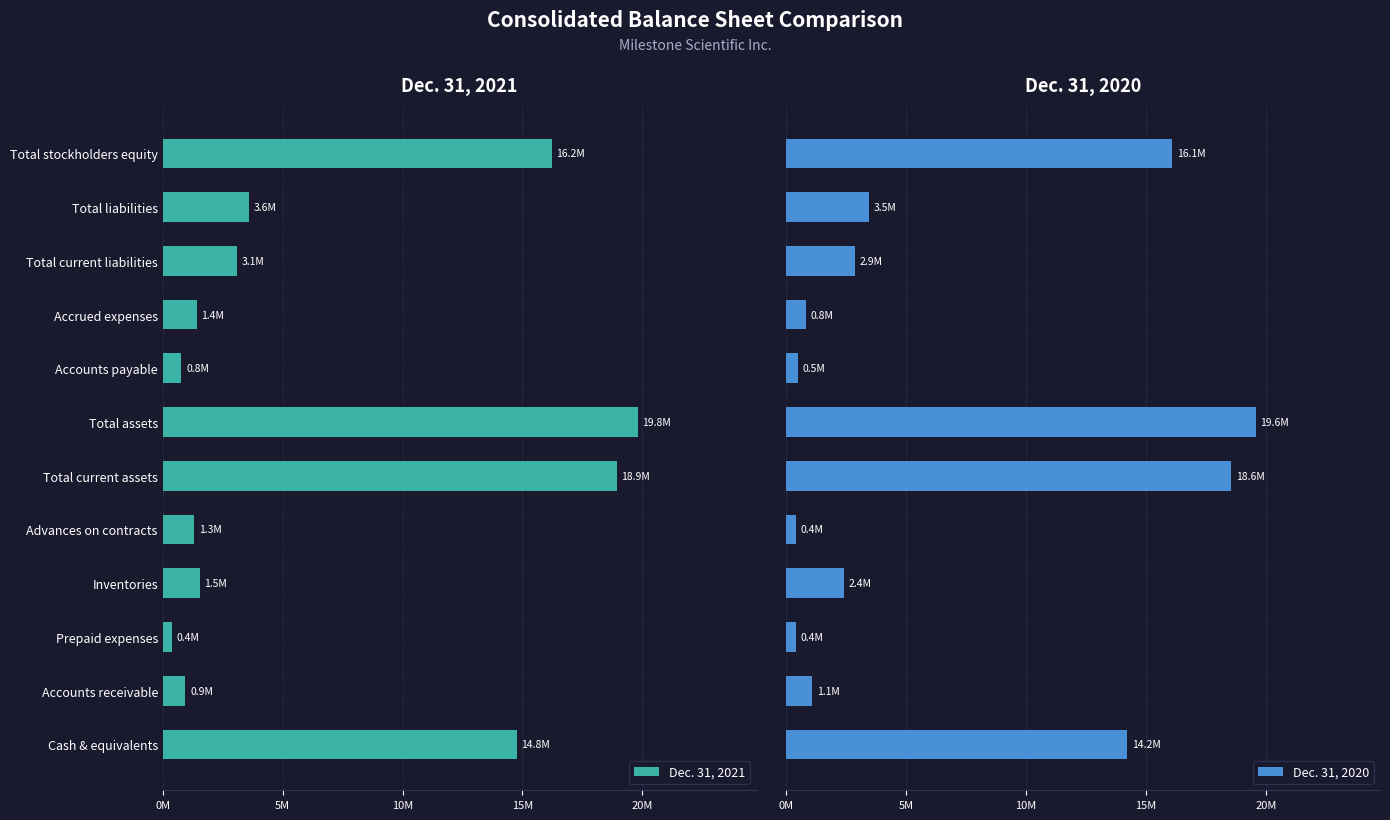

What is the difference between the highest and lowest values at Total assets?

0.2